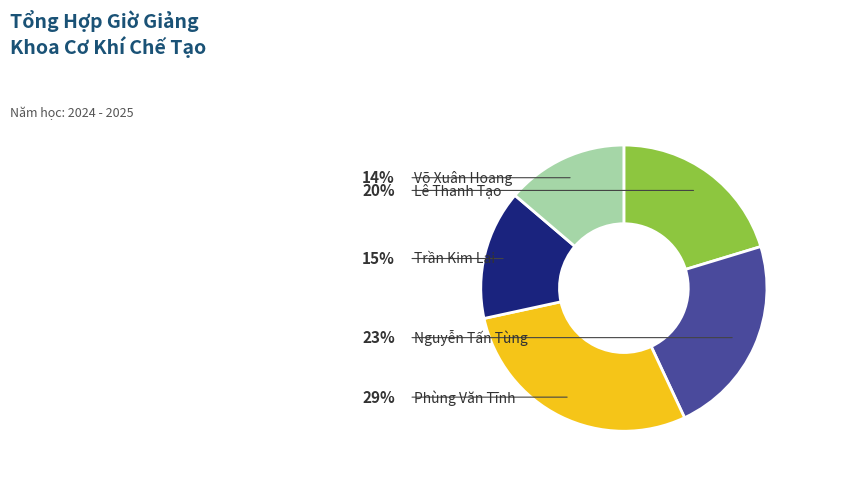

Which slice is the largest?

Phùng Văn Tĩnh